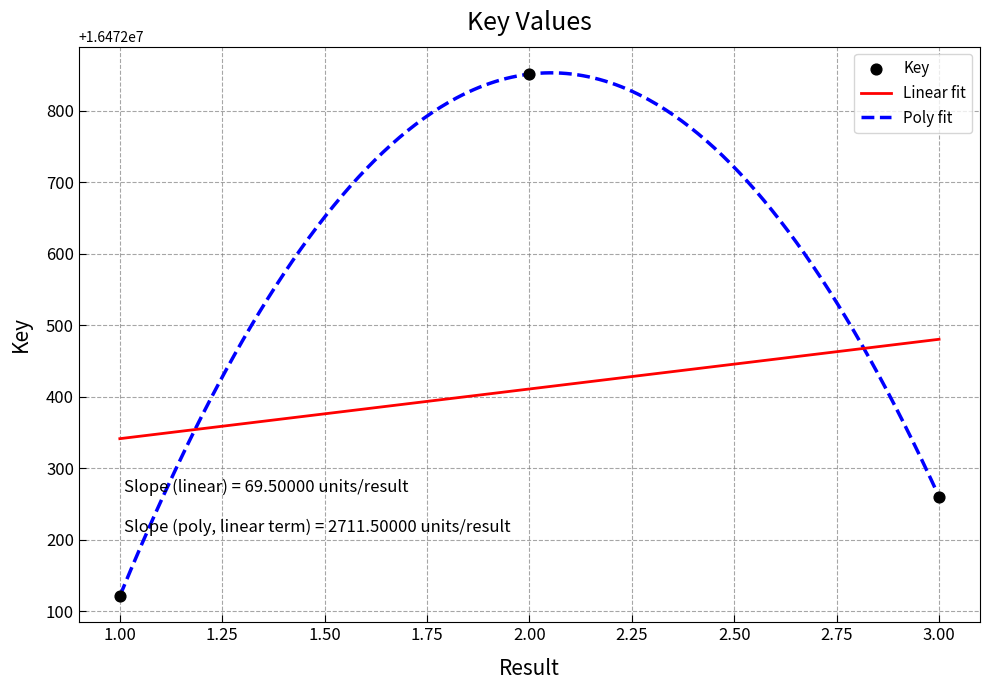

What is the ratio of the value at 1 to the value at 2?

1.0